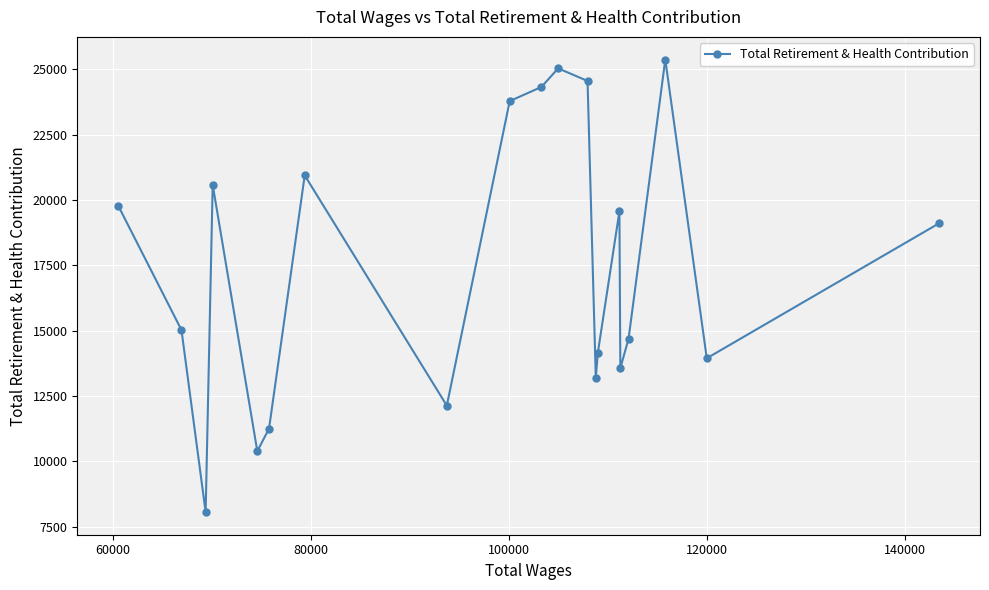

What is the value of the 9th point from the left?

23780